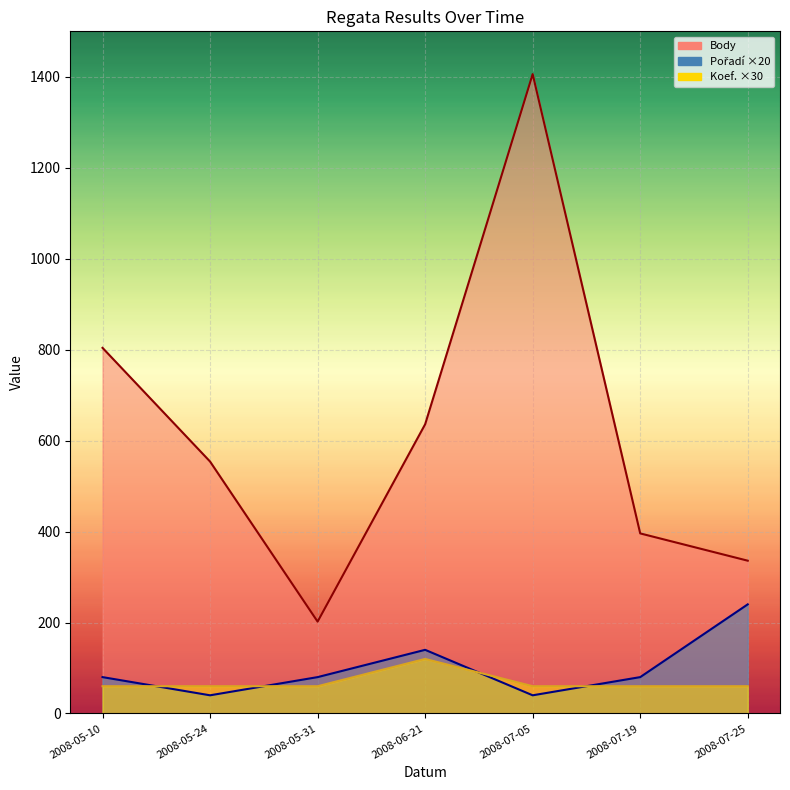

Reading right to left, list all the values displayed in this chart.

Body: 336	396	1406	636	202	554	804
Pořadí: 240	80	40	140	80	40	80
Koef.: 60	60	60	120	60	60	60